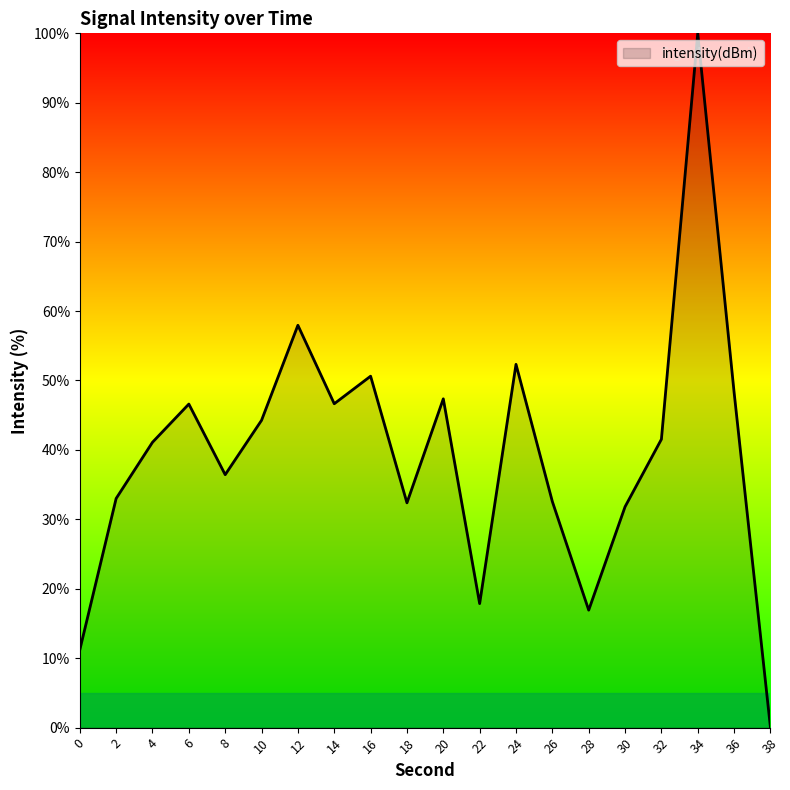

At which label is the value closest to 50?

16